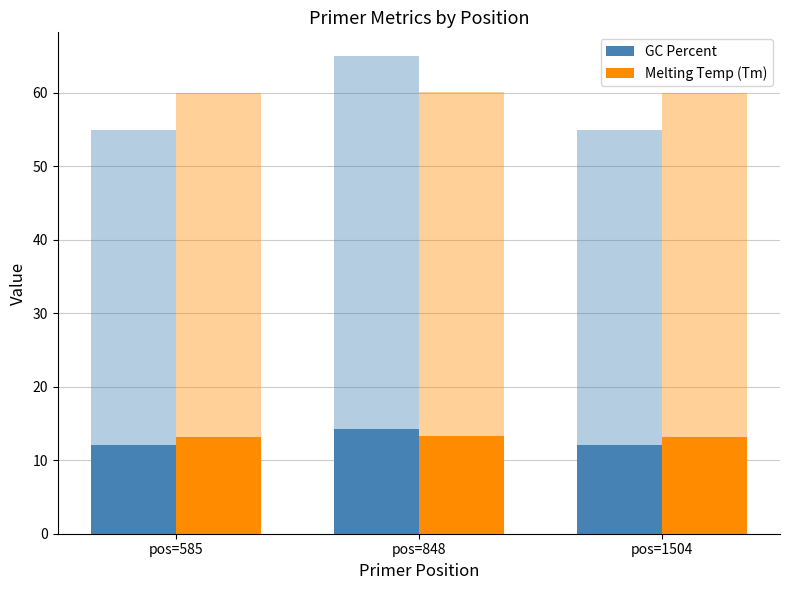

The value of Melting Temp (Tm) at pos=585 is 13.2. True or false?

True